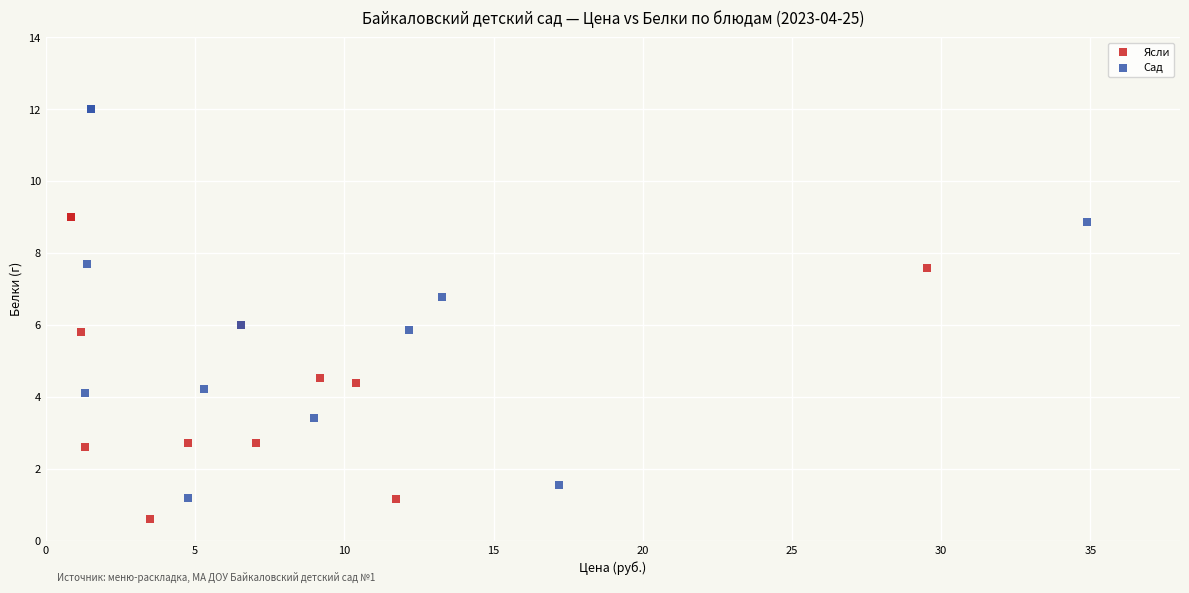

Which series reaches the maximum Y coordinate?

Сад